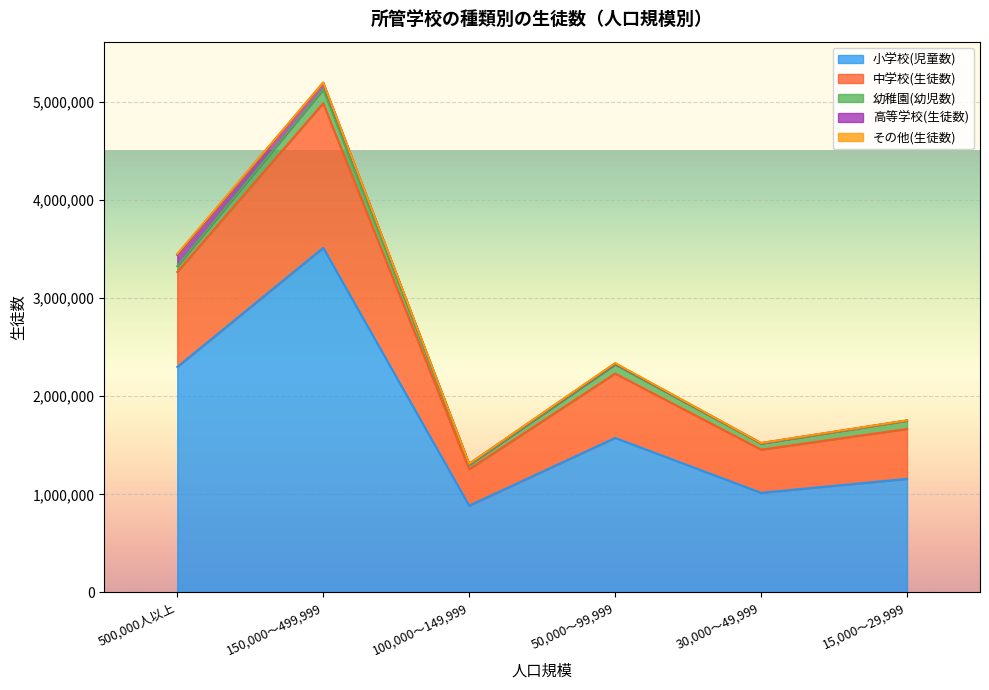

Where is 小学校(児童数) nearest to the value 2198014?

500,000人以上